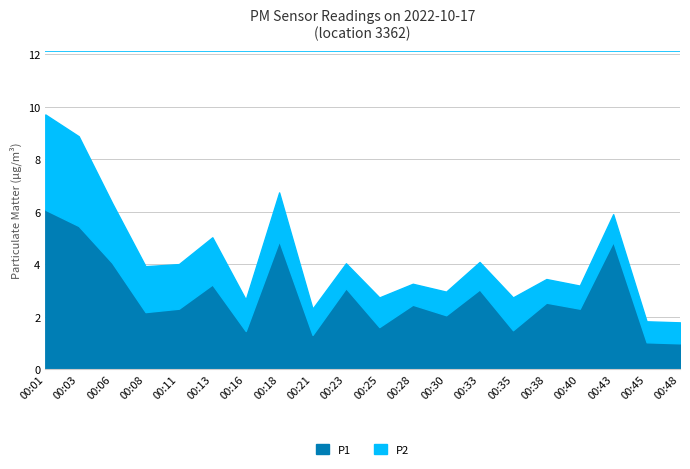

What is the sum of all P2 values?

29.1